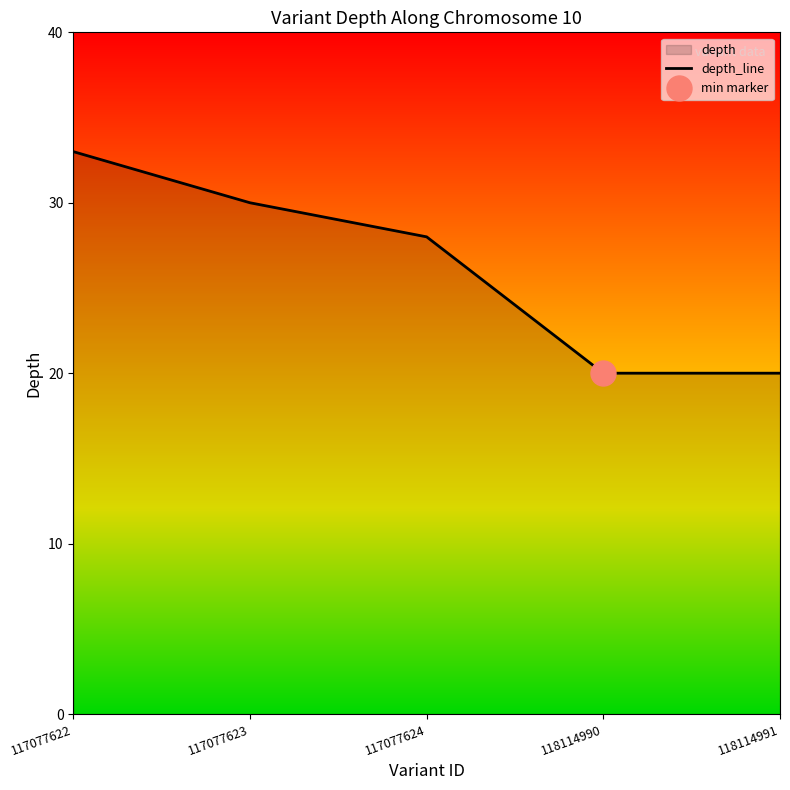

The value at 117077623 is 30. True or false?

True